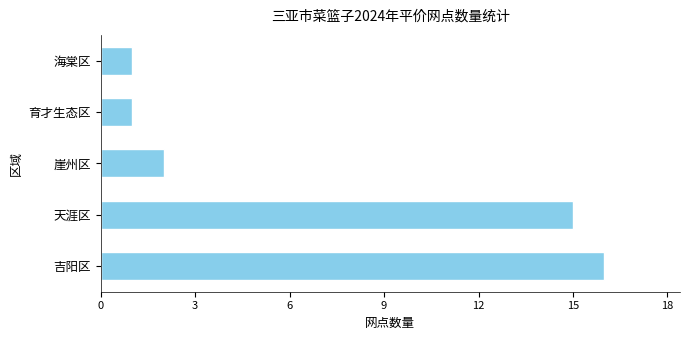

What is the difference between the maximum and minimum values?

15